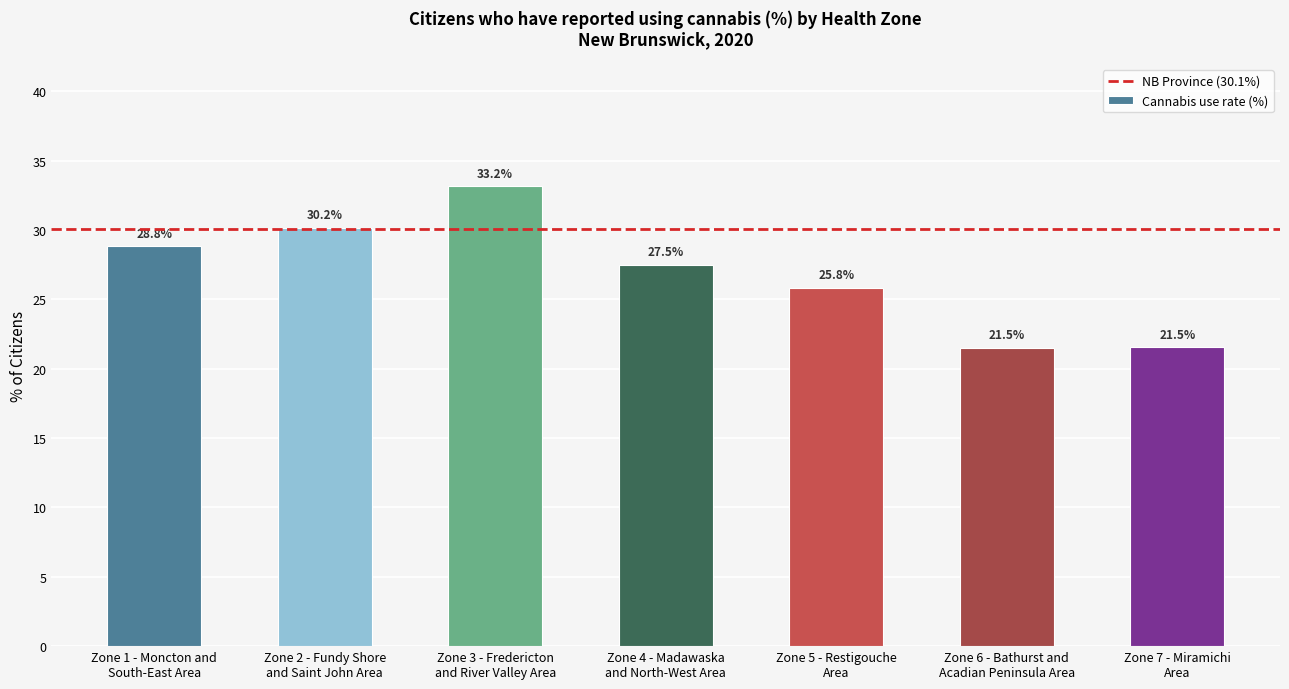

What position from the right is Zone 1 - Moncton and
South-East Area?

7